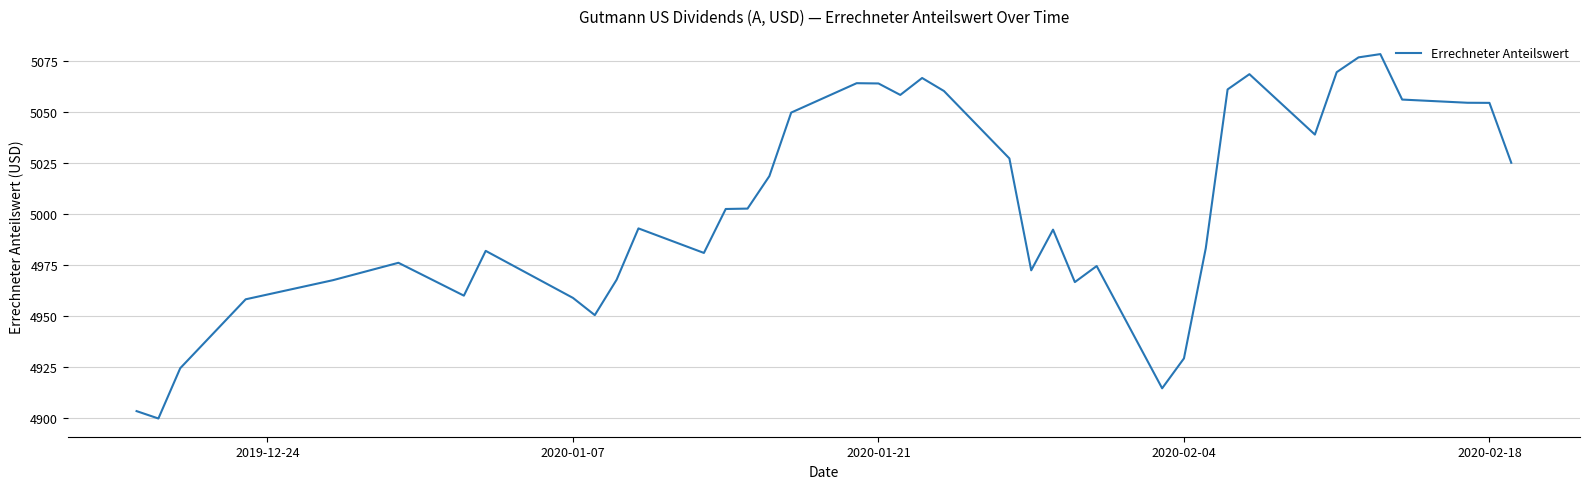

What is the smallest value displayed?

4899.6